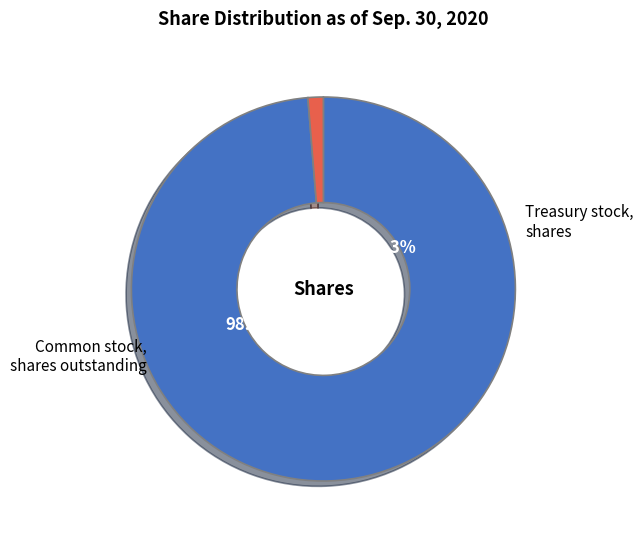

What percentage do Common stock, shares issued and Treasury stock, shares together represent?

100.0%